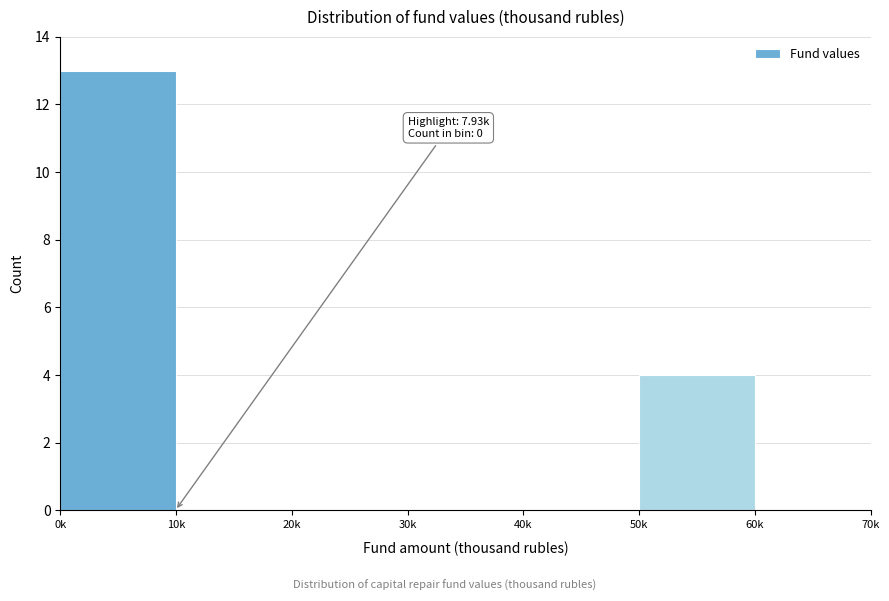

Reading left to right, what are all the values shown in this chart?

0k=13	10k=0	20k=0	30k=0	40k=0	50k=4	60k=0